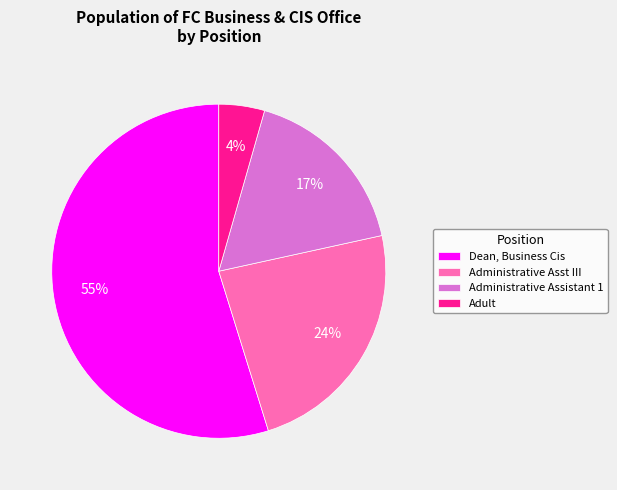

Between Administrative Asst III and Adult, which is larger?

Administrative Asst III